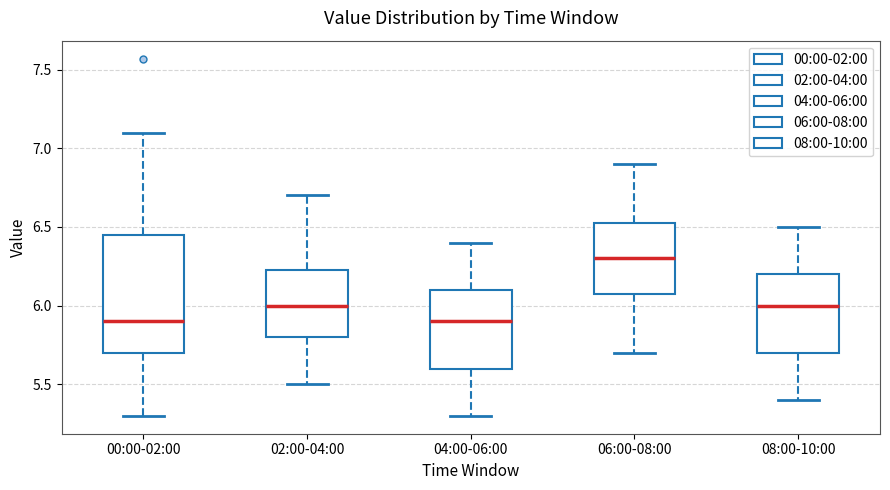

Reading left to right, transcribe this box plot: for each box, give where its median line is, the range the box spans, and where its two whiskers end, as read against the y-axis. The values are not printed on the chart, so give them approximately, as read against the axis.

00:00-02:00: median 5.90, box 5.70 to 6.45, whiskers 5.30 to 7.10
02:00-04:00: median 6.00, box 5.80 to 6.25, whiskers 5.50 to 6.70
04:00-06:00: median 5.90, box 5.60 to 6.10, whiskers 5.30 to 6.40
06:00-08:00: median 6.30, box 6.10 to 6.55, whiskers 5.70 to 6.90
08:00-10:00: median 6.00, box 5.70 to 6.20, whiskers 5.40 to 6.50